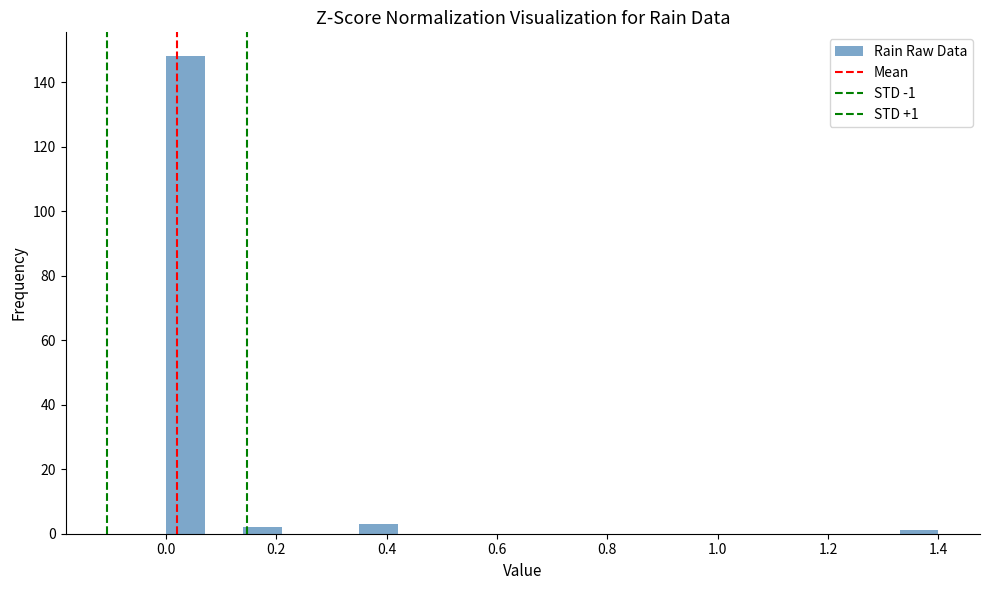

Read against the x-axis, roughly where is the centre of the tallest bar?

0.04